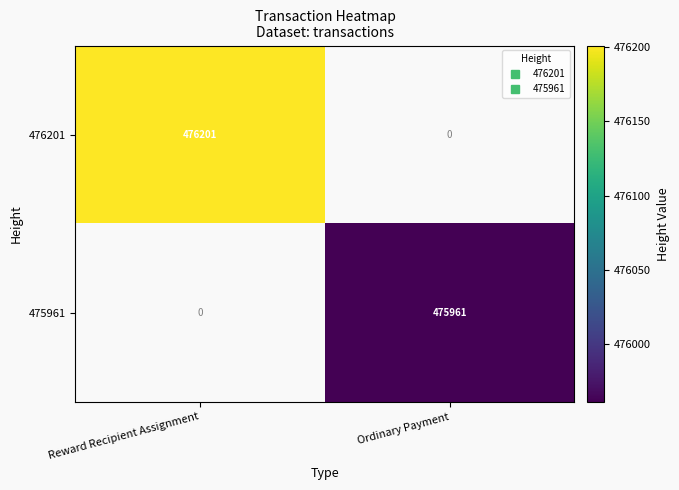

The 476201 series shows 476201.0 at Reward Recipient Assignment. True or false?

True